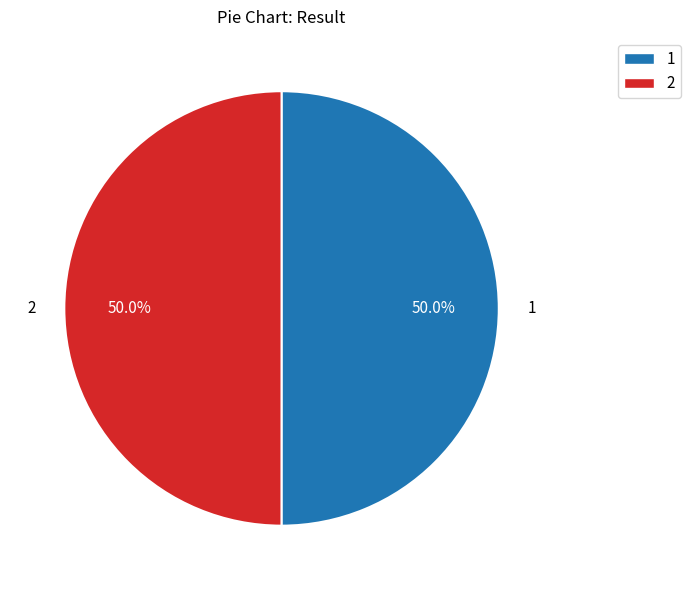

To the nearest percent, what portion does 1 represent?

50%